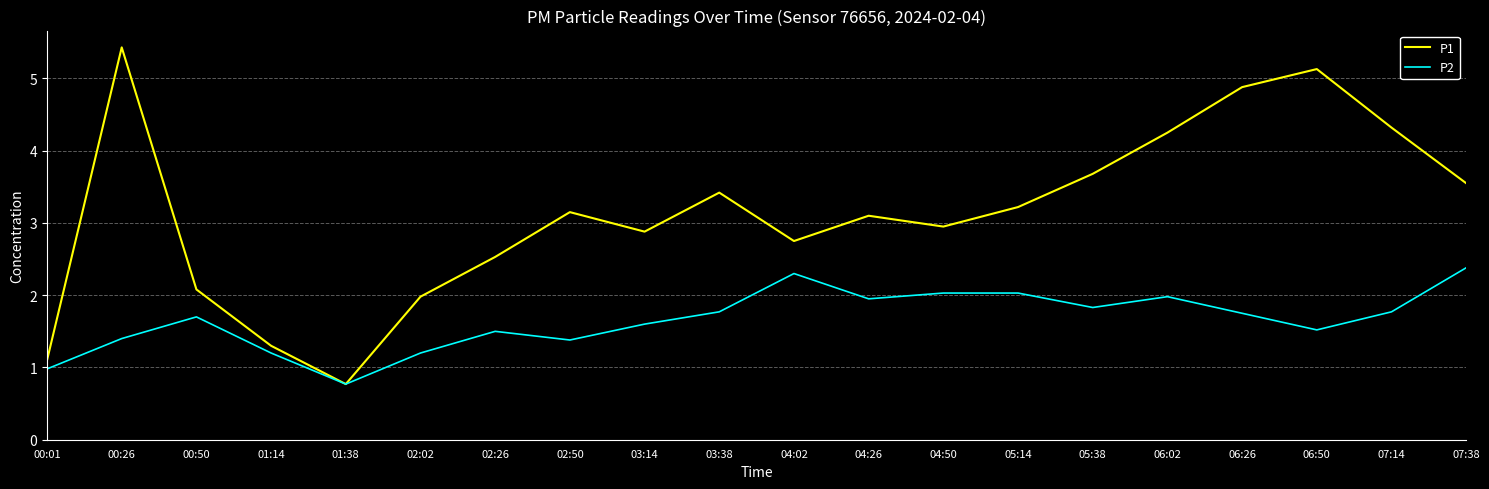

What position from the right is 04:26?

9